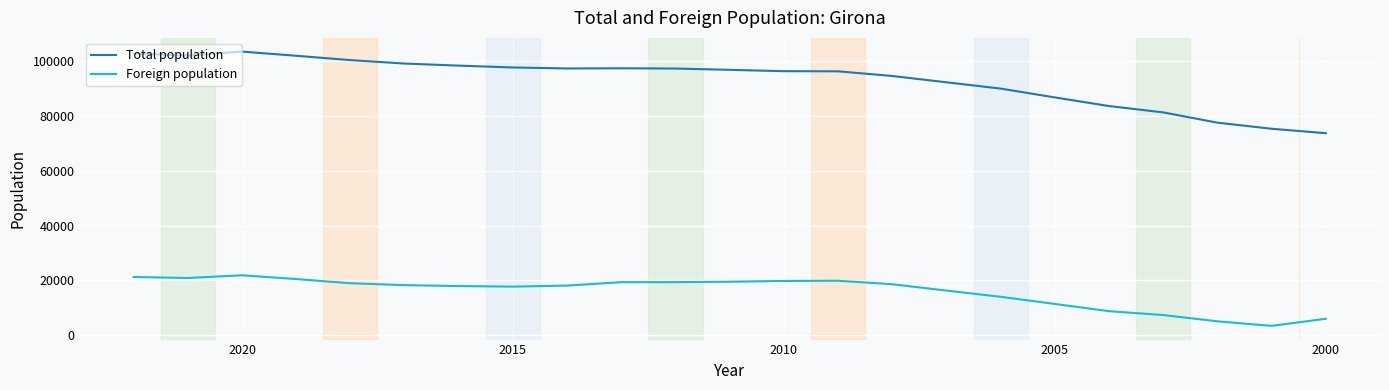

Rank the series by their maximum value, from lowest to highest.

Foreign population, Total population